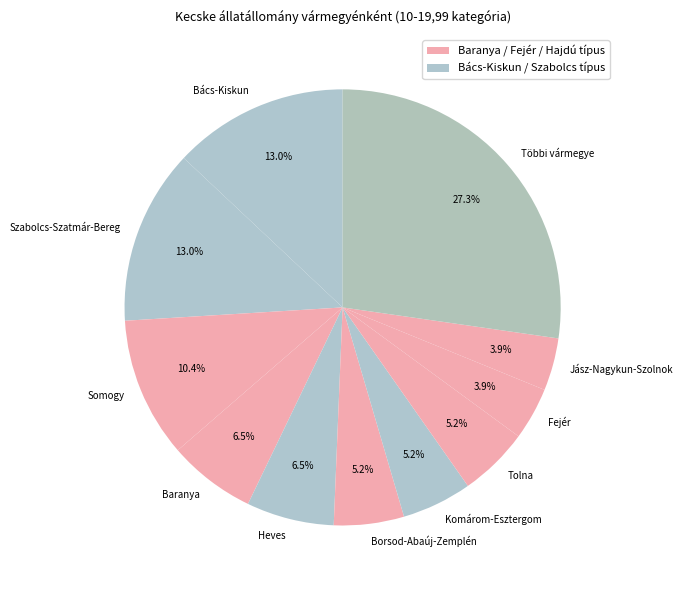

To the nearest percent, what is the difference between the Borsod-Abaúj-Zemplén and Heves slice percentages?

1%